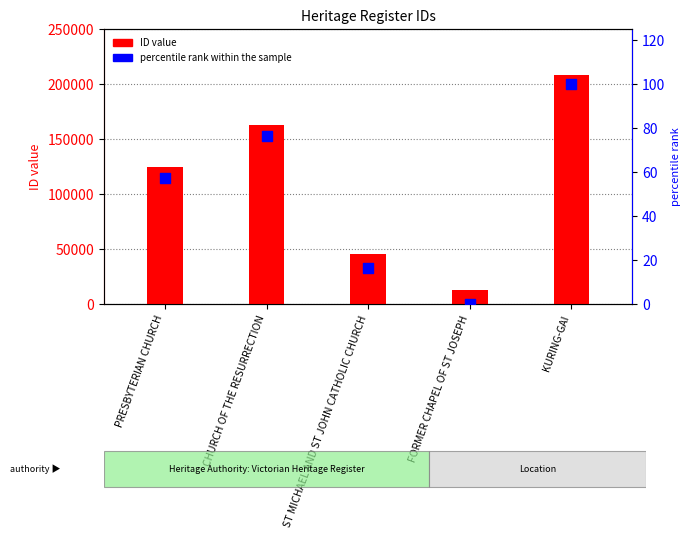

Which series contains the highest Y value?

ID